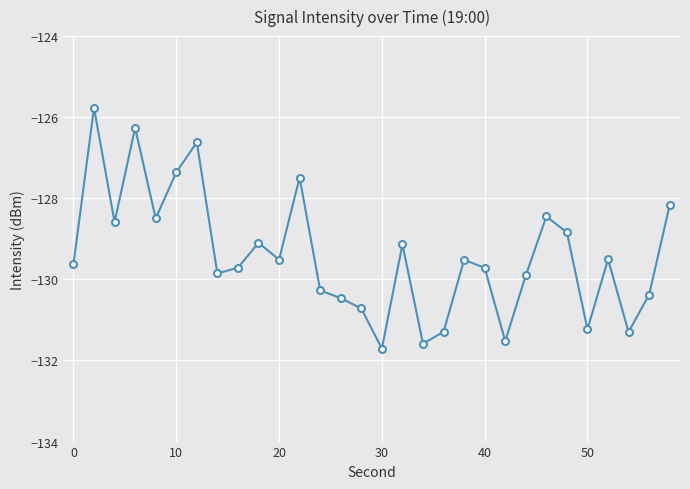

What is the greatest value displayed?

-125.8